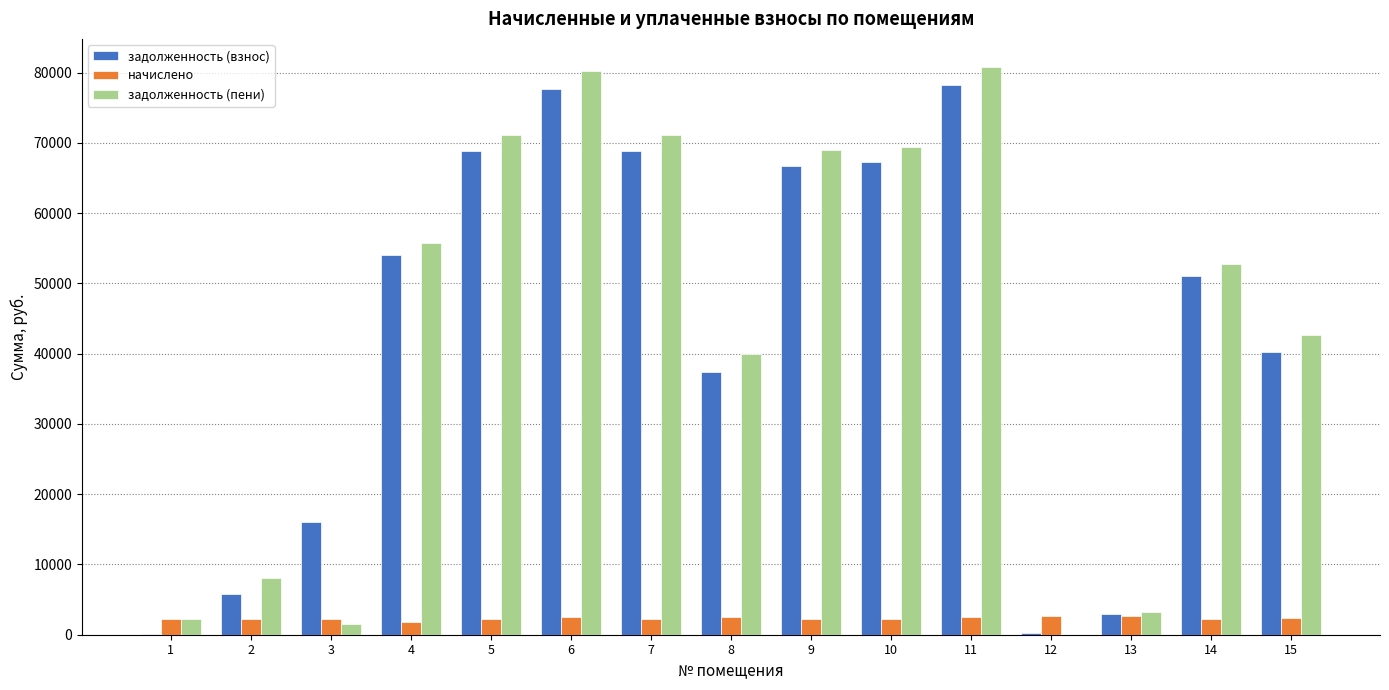

Is the value of задолженность (взнос) at 7 greater than the value of начислено at 13?

Yes